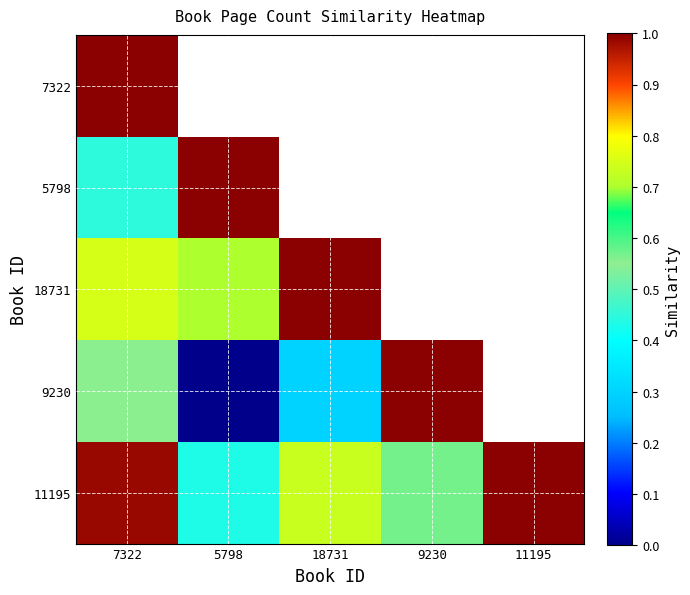

At how many categories does at least one series exceed 0?

5